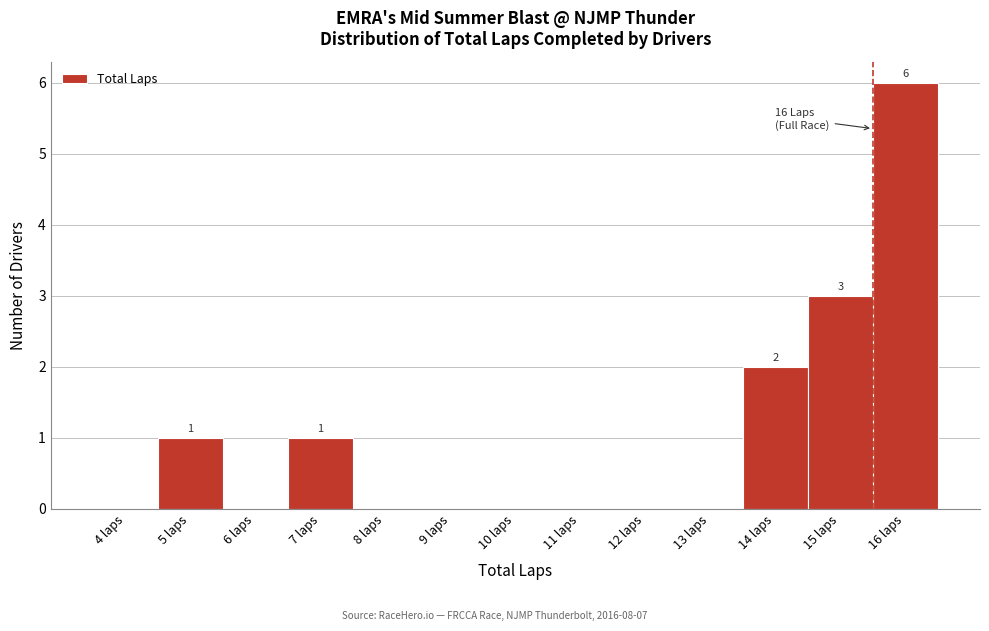

Reading left to right, extract all data points from this chart.

4 laps=0	5 laps=1	6 laps=0	7 laps=1	8 laps=0	9 laps=0	10 laps=0	11 laps=0	12 laps=0	13 laps=0	14 laps=2	15 laps=3	16 laps=6